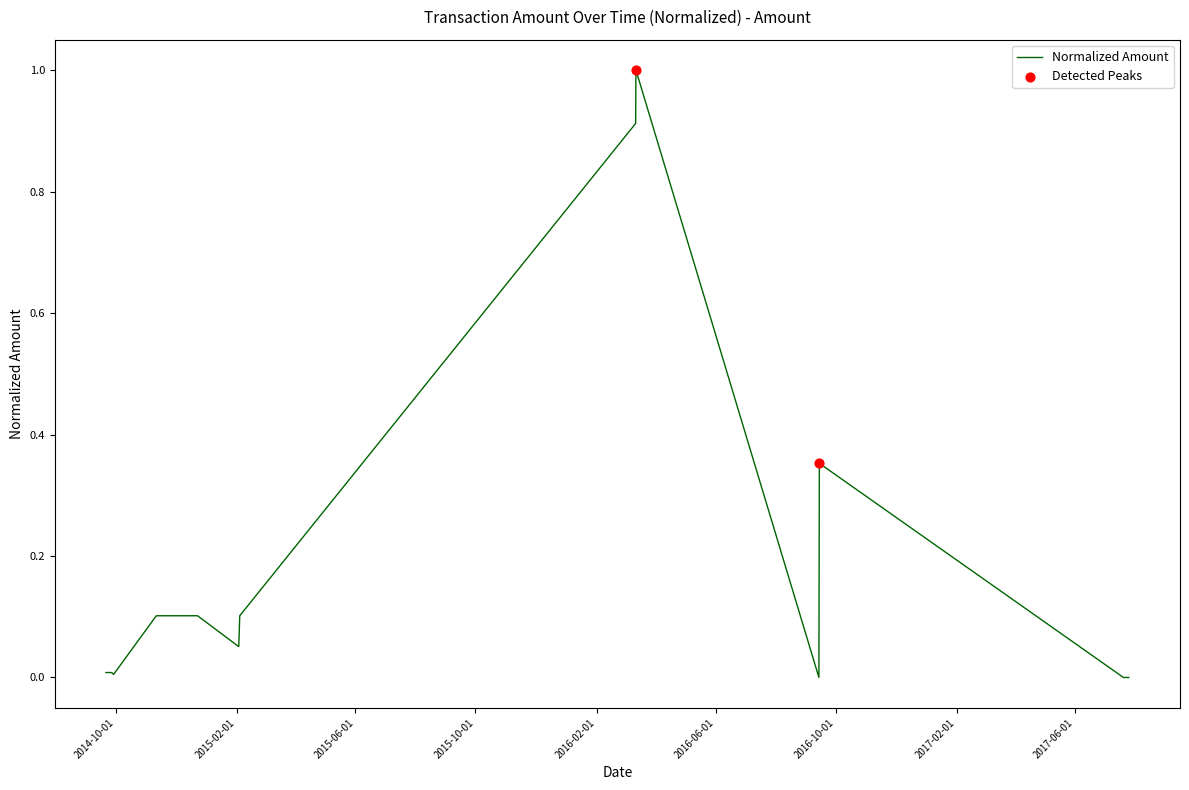

What is the difference between the maximum and minimum values?

1.0